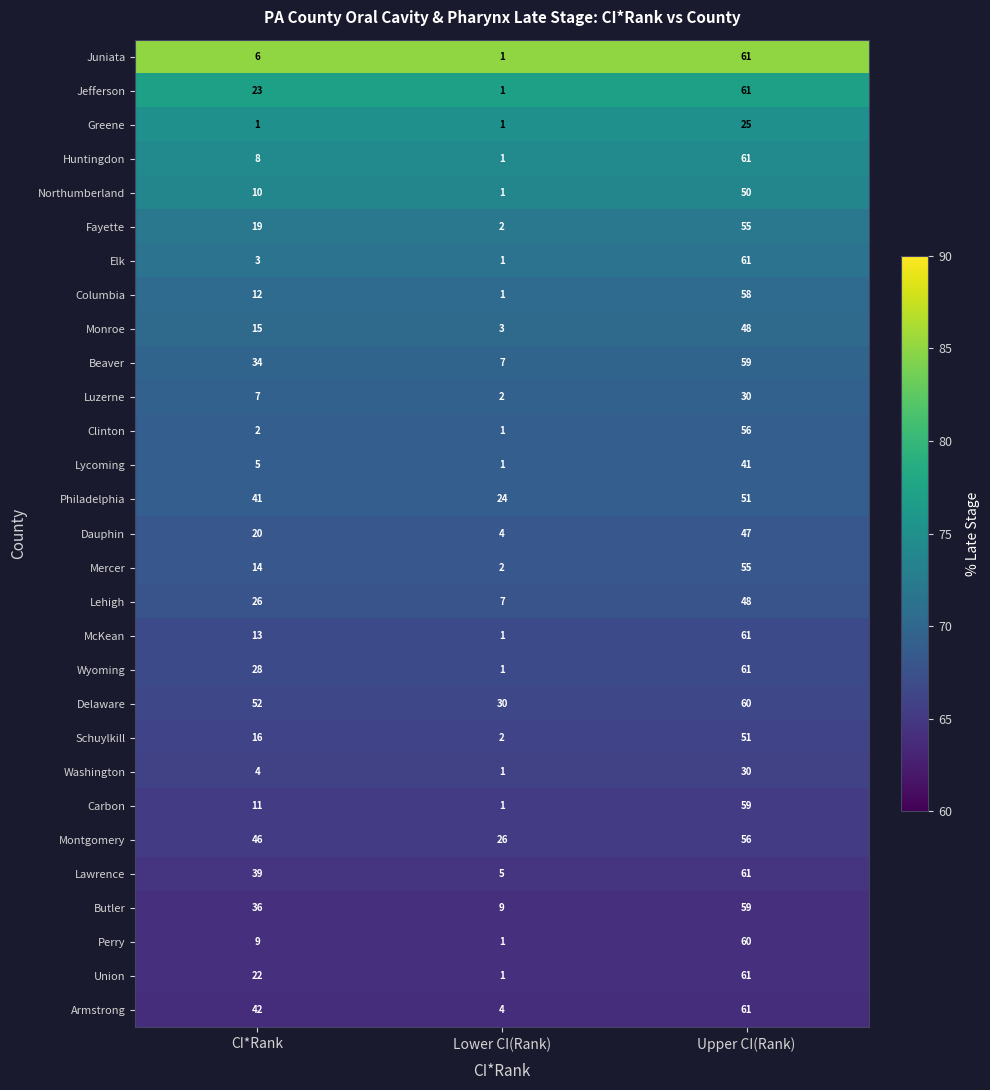

What is the maximum value shown in the chart?

61